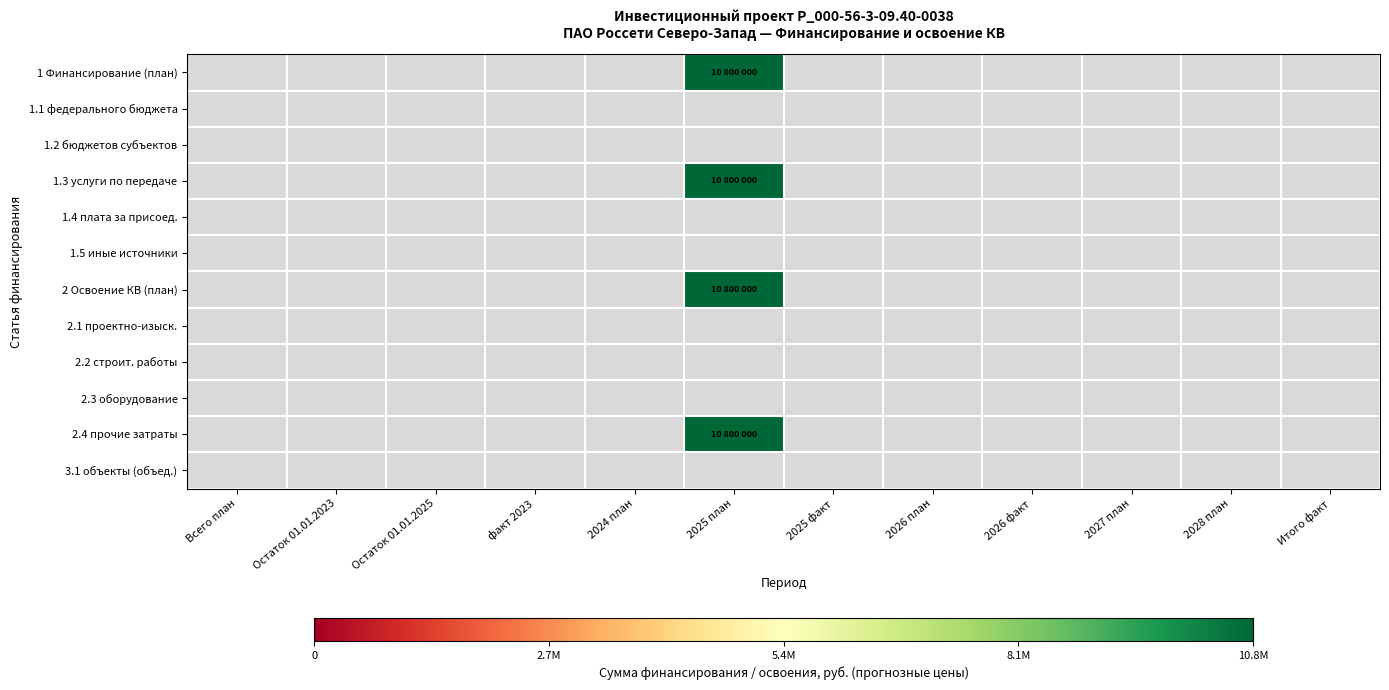

At which label does 3.1 объекты (объед.) reach its peak?

Всего план